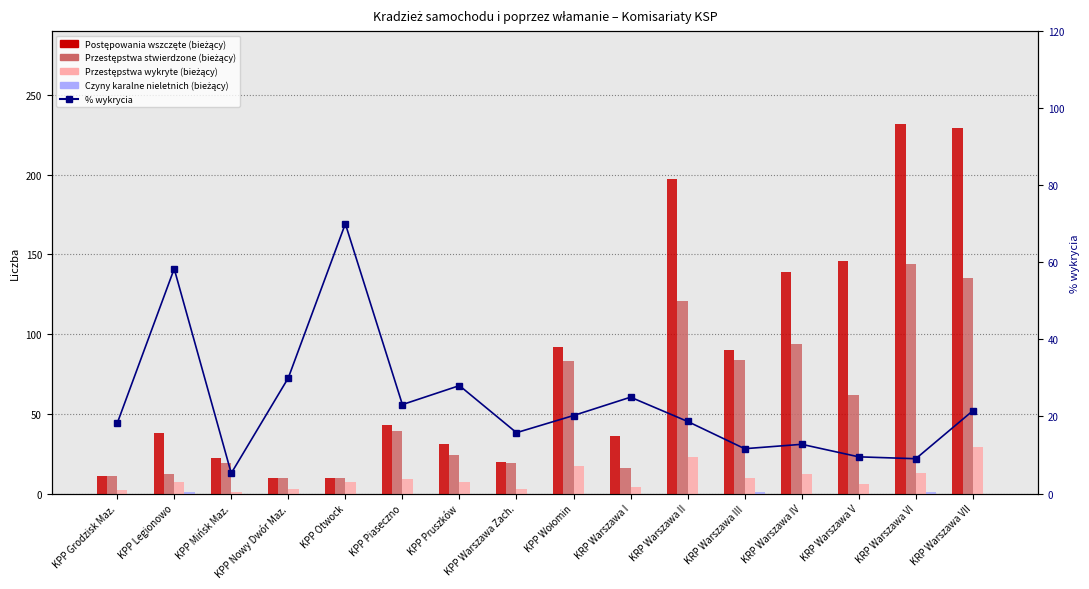

What is the label of the 2nd bar from the left?

KPP Legionowo